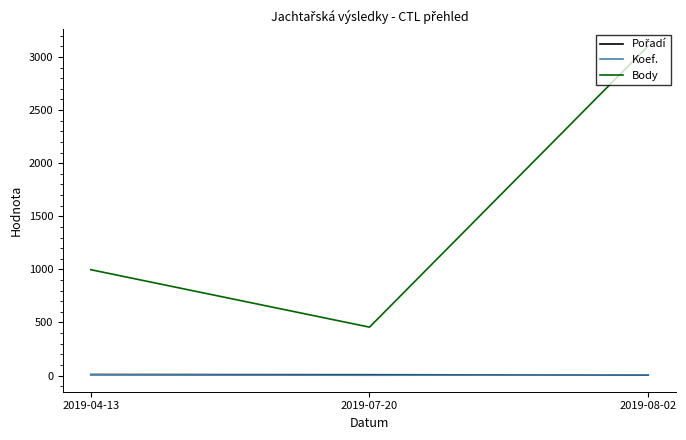

At which category is the sum across all series the highest?

2019-08-02